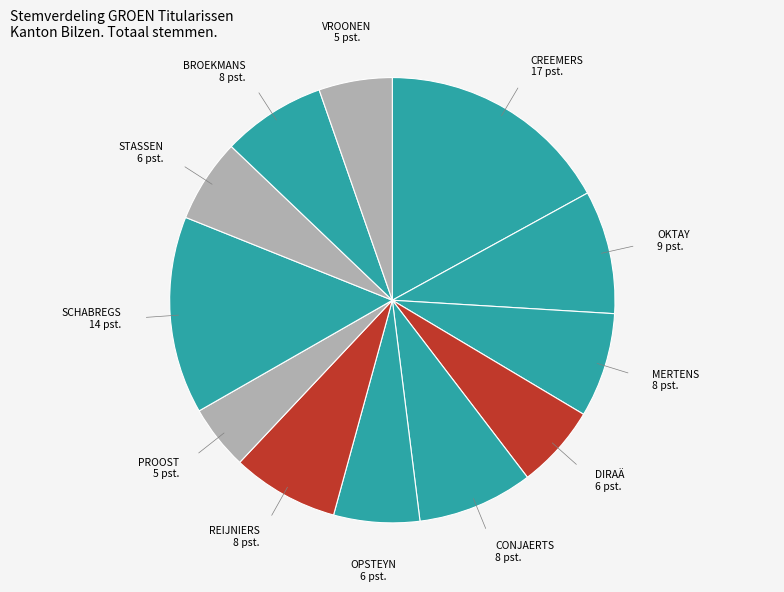

How many segments does this pie chart have?

12